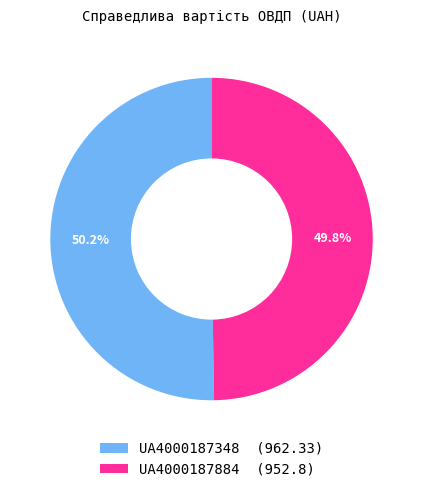

To the nearest percent, what portion does UA4000187348 represent?

50%